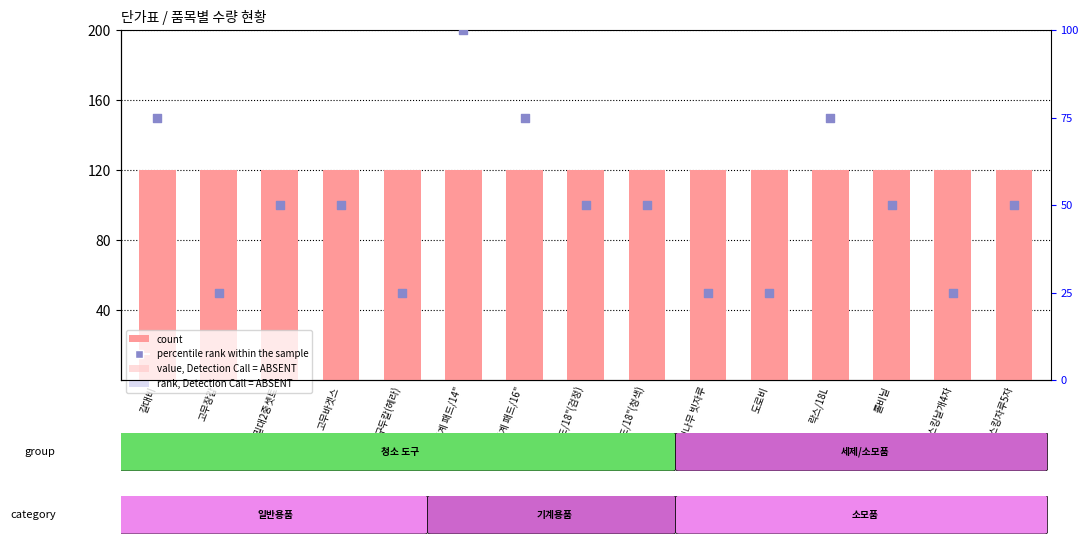

What are all the series names shown in the legend?

count, percentile rank within the sample